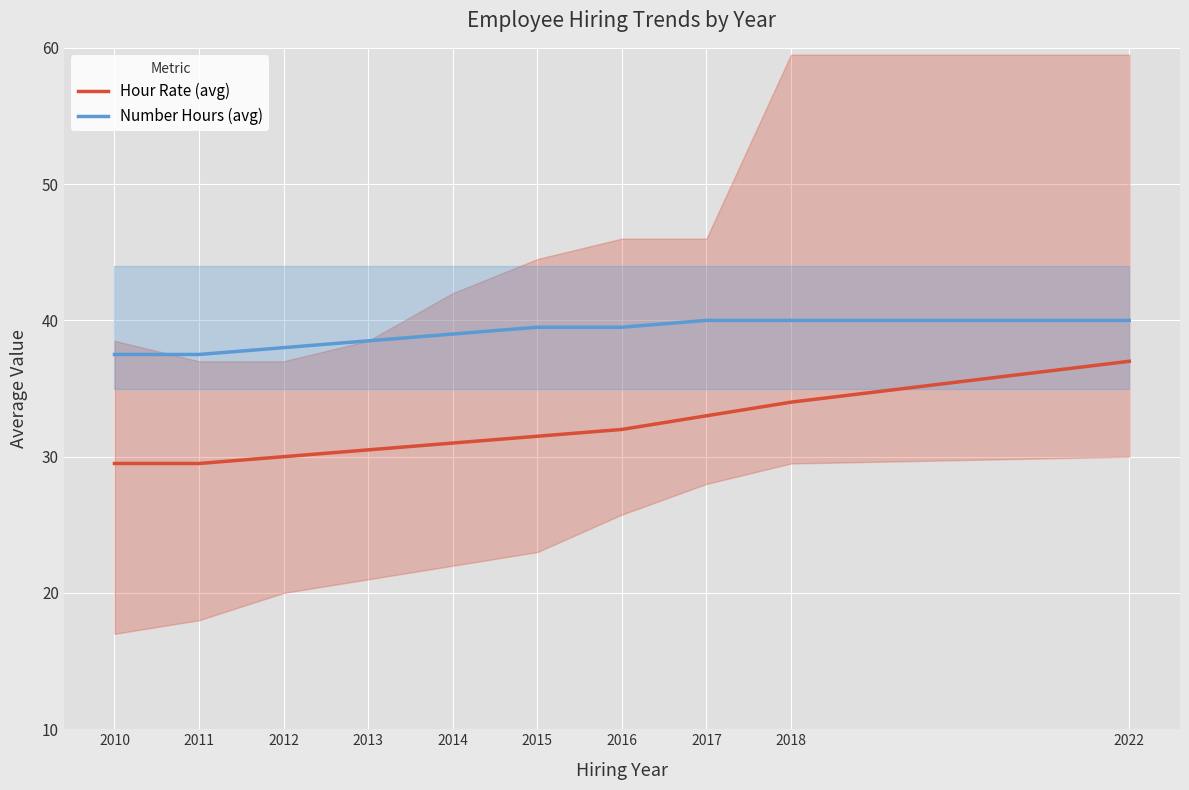

Reading left to right, transcribe all the data shown in this chart.

Hour Rate (avg): 29.5	29.5	30.0	30.5	31.0	31.5	32.0	33.0	34.0	37.0
Number Hours (avg): 37.5	37.5	38.0	38.5	39.0	39.5	39.5	40.0	40.0	40.0